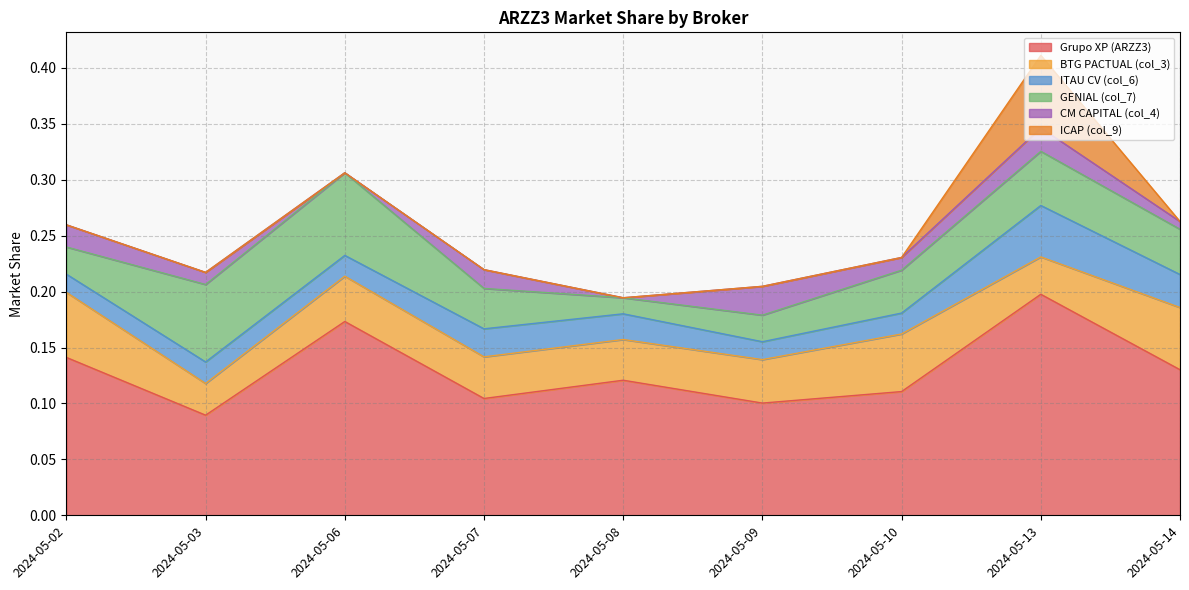

How many positive values does the CM CAPITAL (col_4) series have?

7